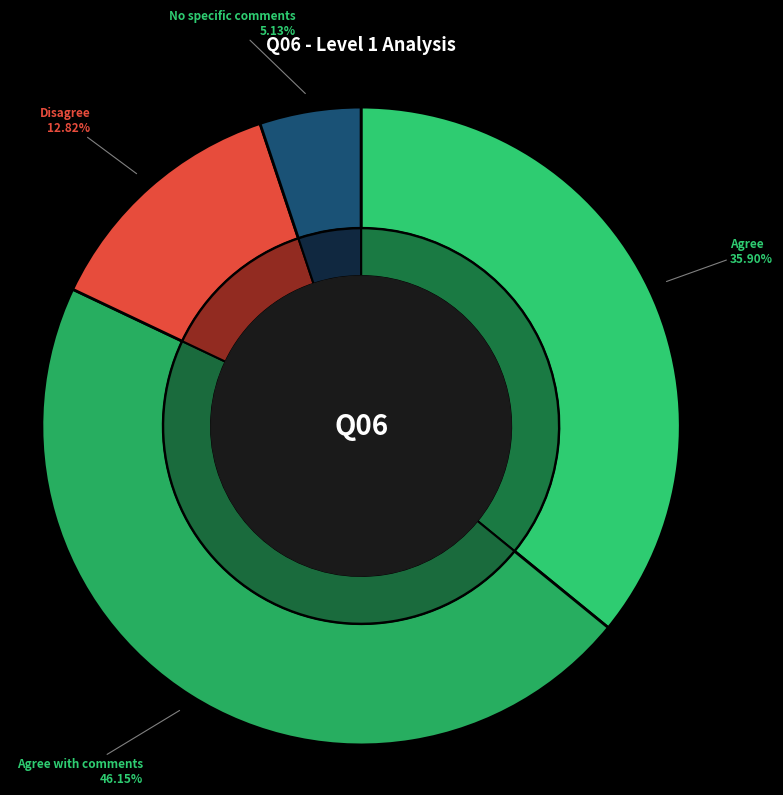

Is 3 - Q06 - Disagree the majority of the pie?

No